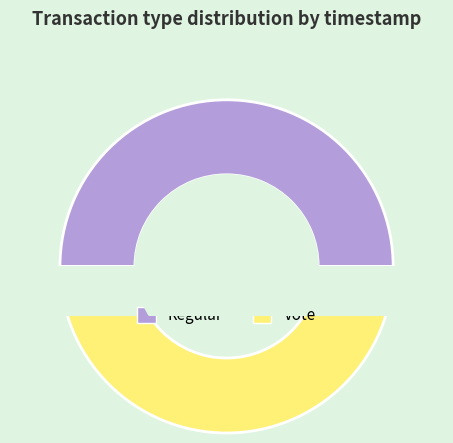

Is it true that Vote is 63% of the pie?

False